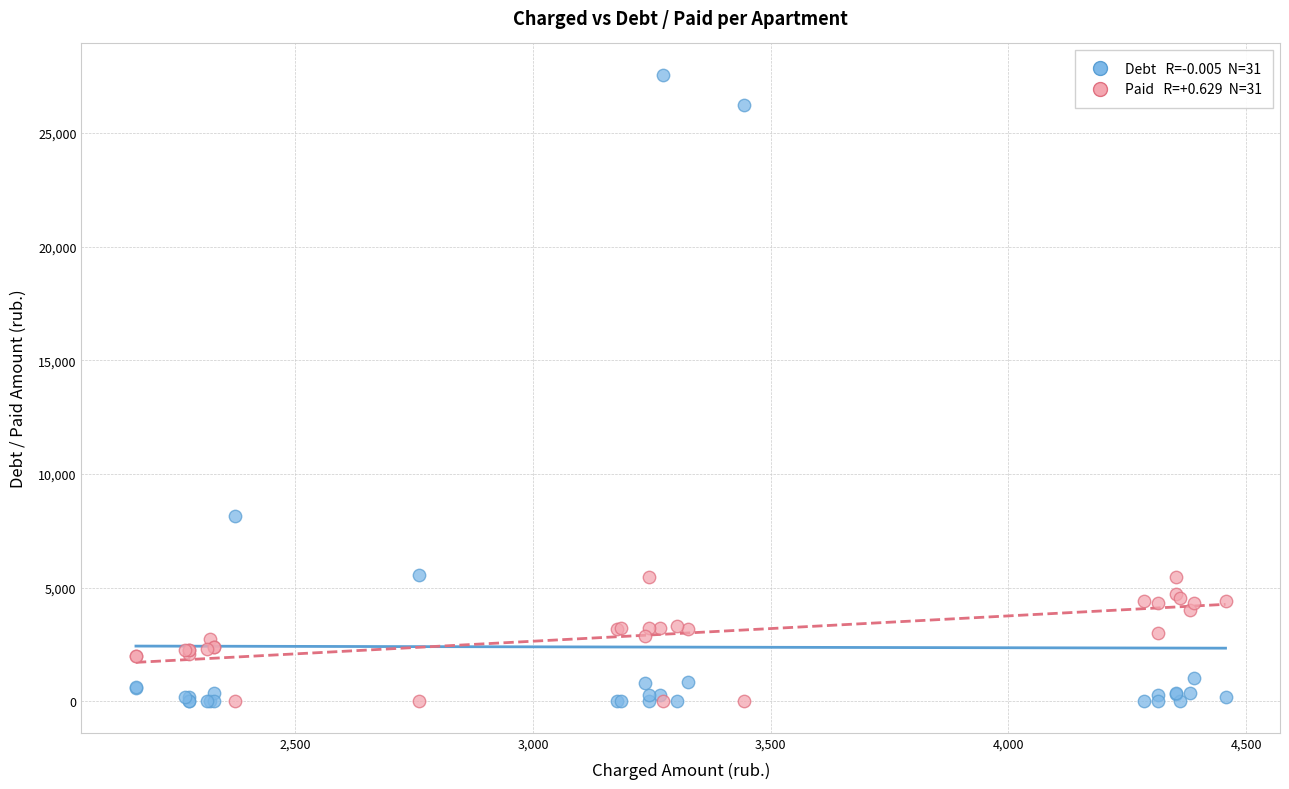

Across all series, what Y value is closest to 13775?

8133.0